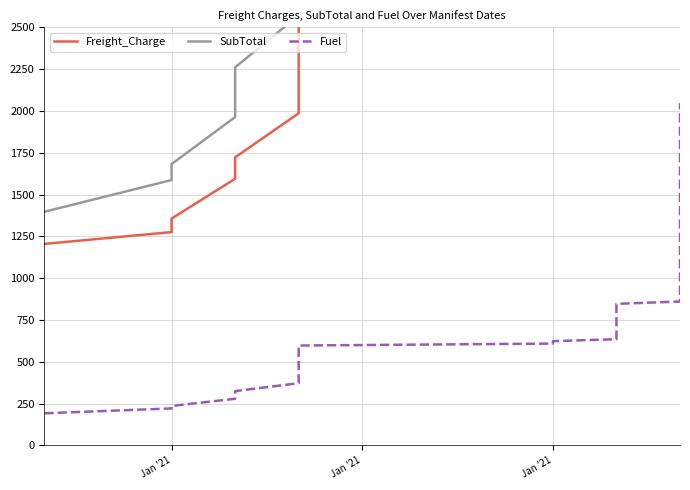

True or false: Fuel and Freight_Charge cross at least once.

False